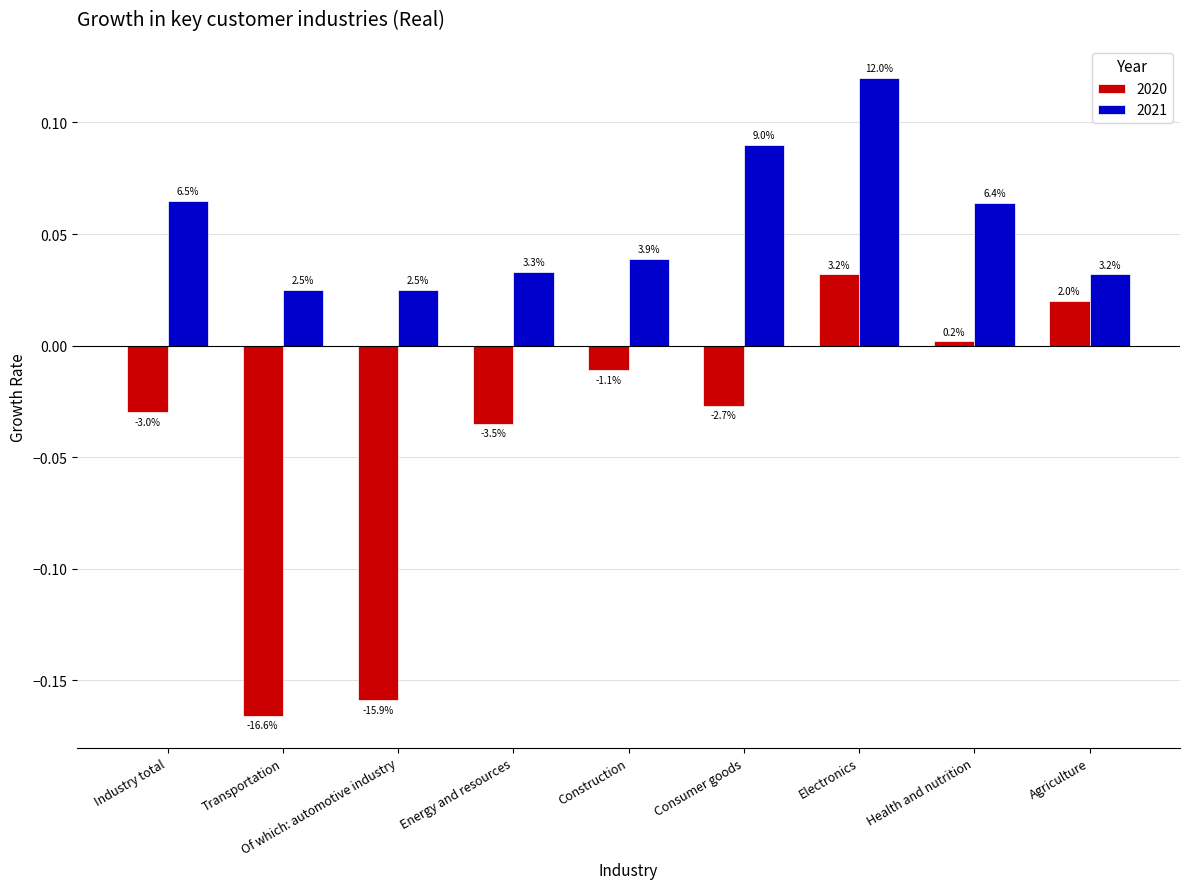

Rank the series at Consumer goods from lowest to highest value.

2020, 2021